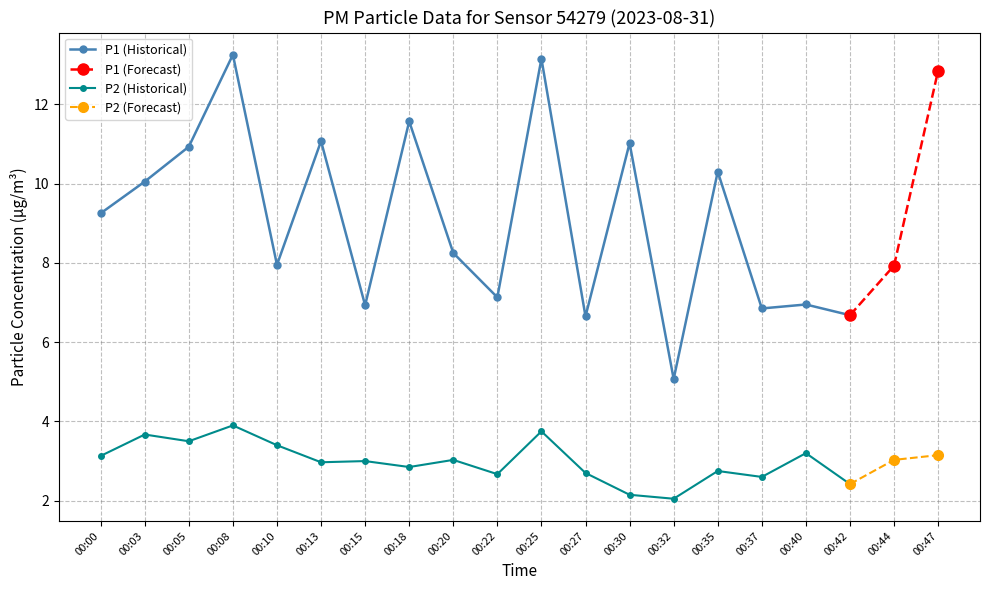

True or false: P1 and P2 intersect in this chart.

False